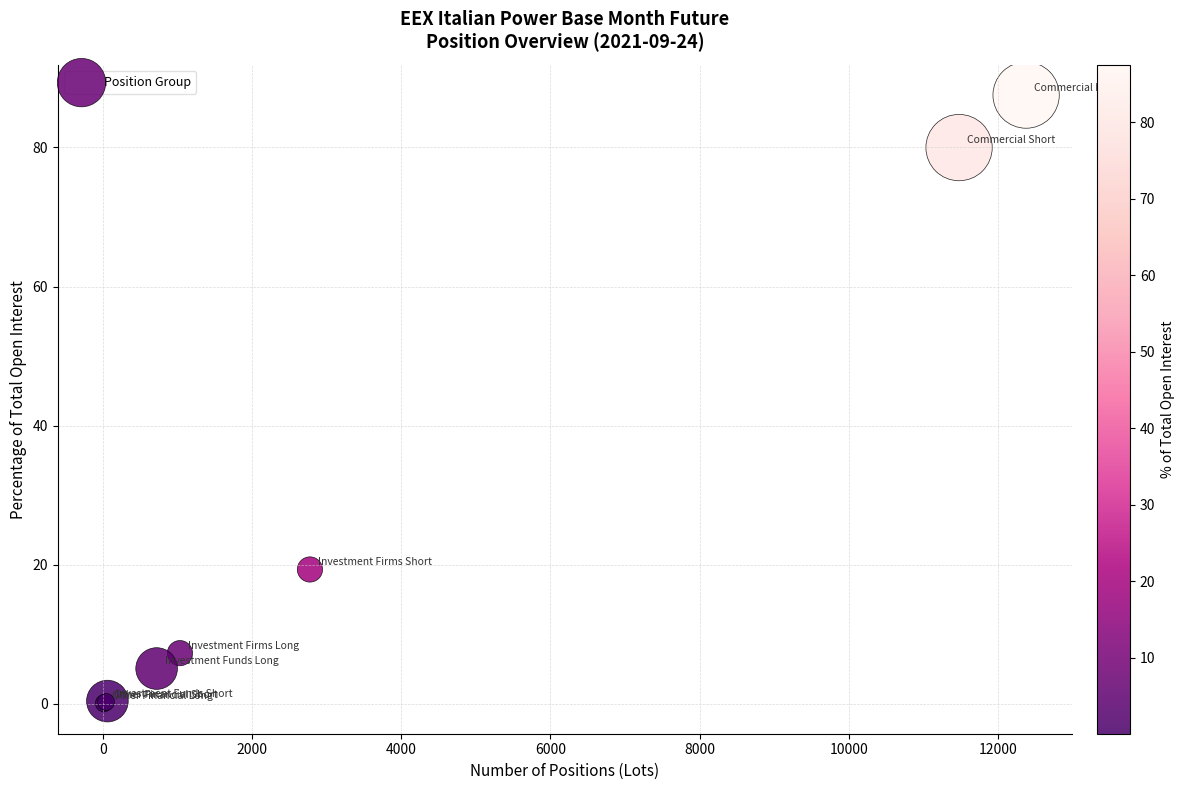

What Y value in the scatter plot is closest to 43?

19.3